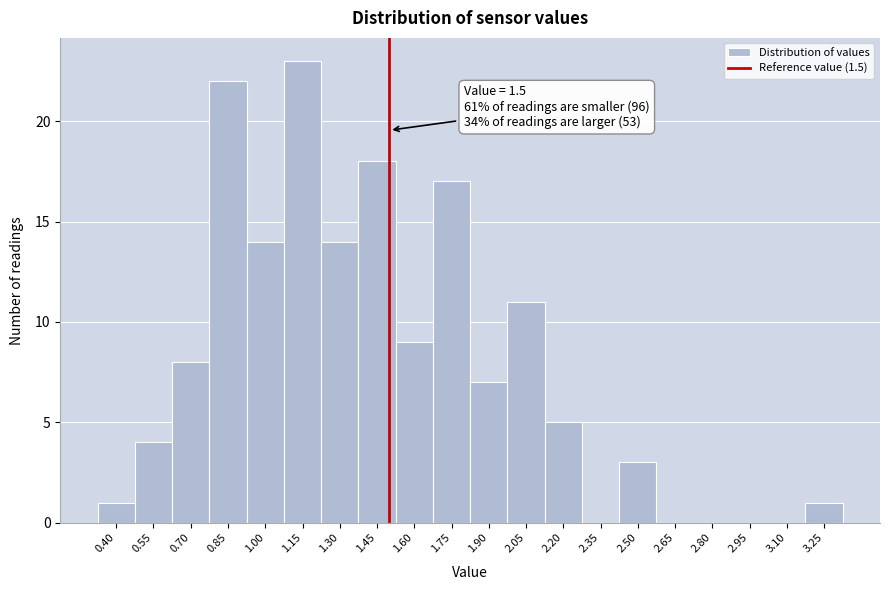

Which range on the x-axis has the tallest bar?

1.075 to 1.225